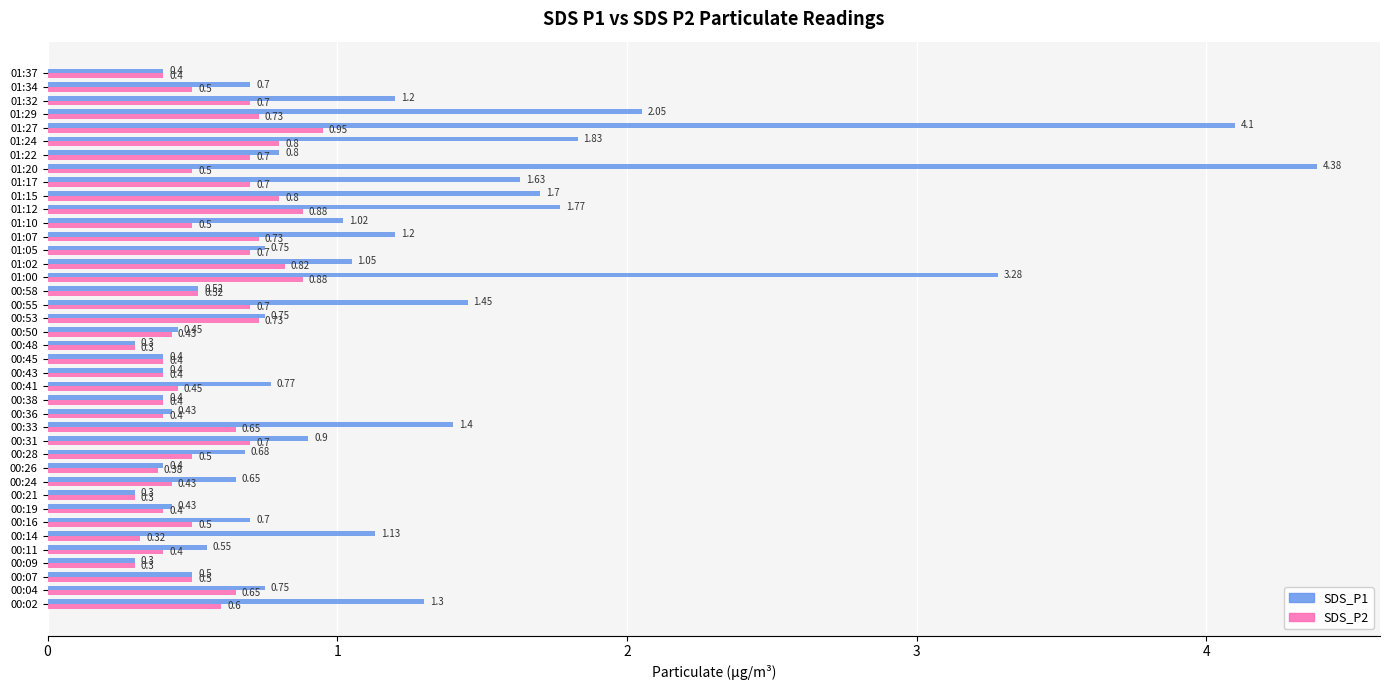

What is the difference between the second highest and second lowest values in the SDS_P1 series?

3.8